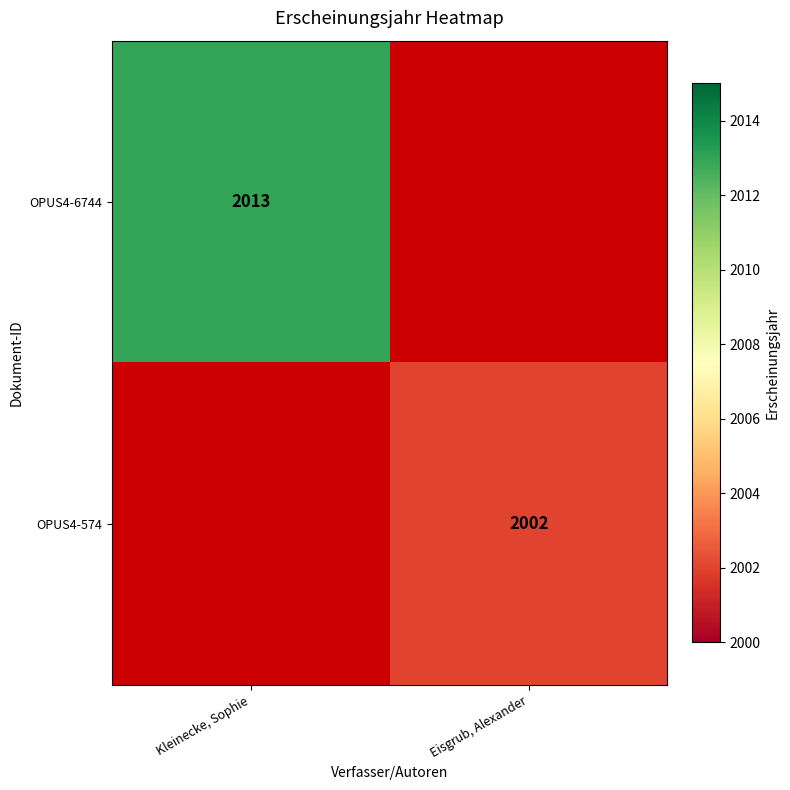

True or false: OPUS4-574 has a value of 2002 at Eisgrub, Alexander.

True